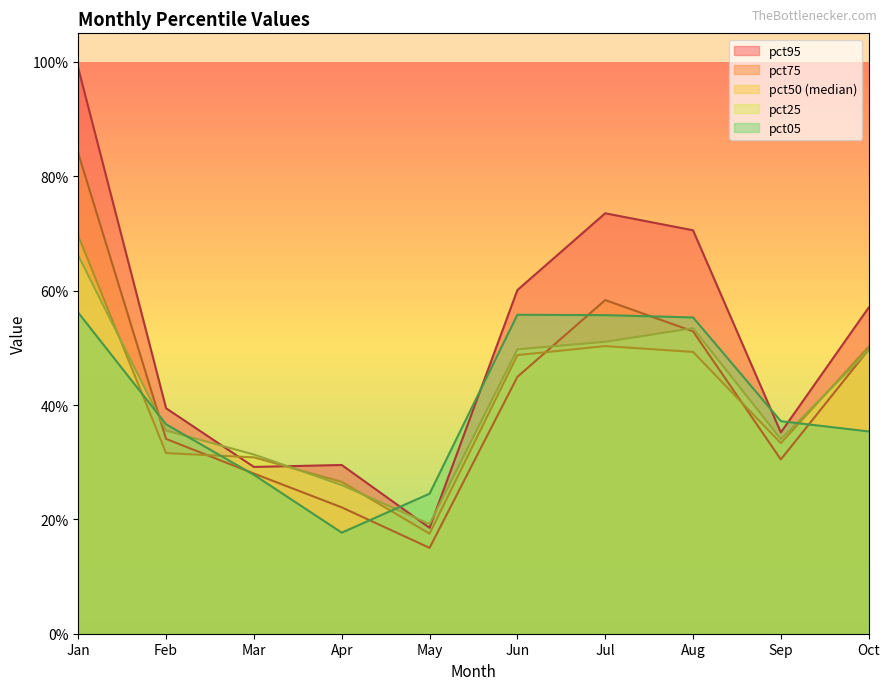

At which label does pct25 reach its minimum?

May